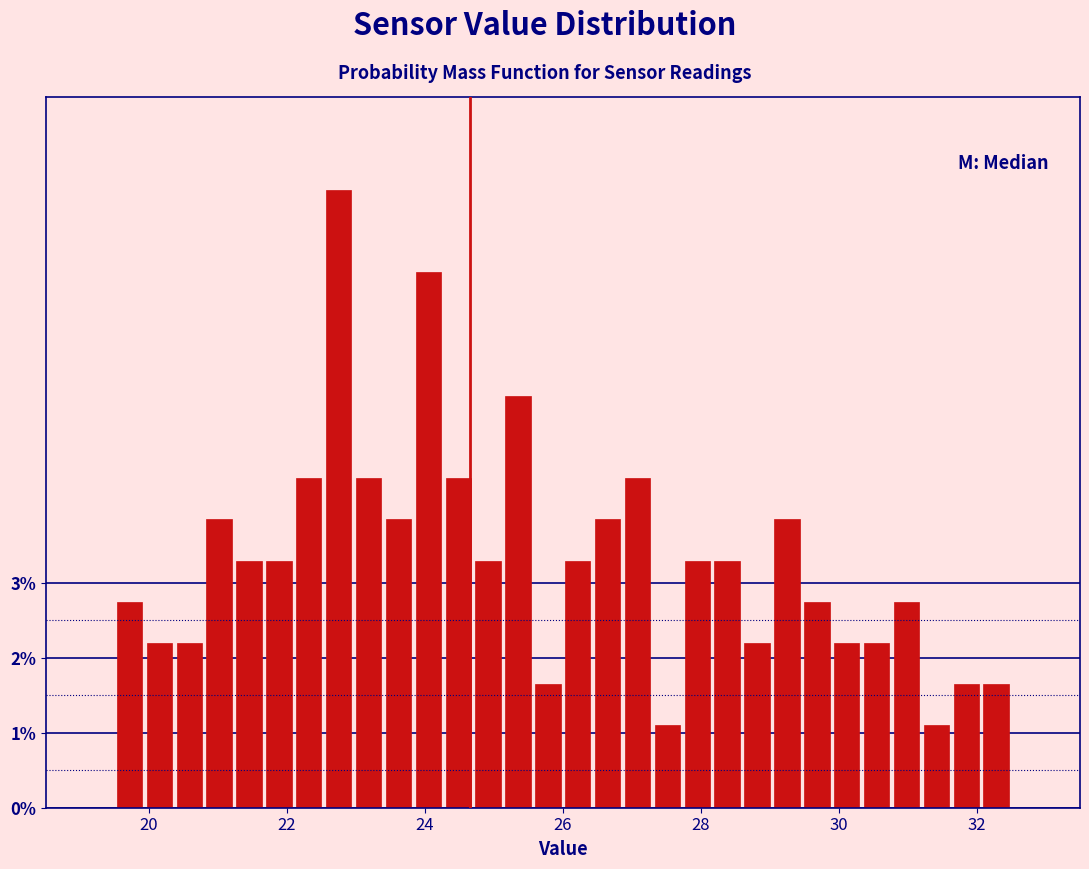

Read against the x-axis, roughly where is the centre of the tallest bar?

22.8